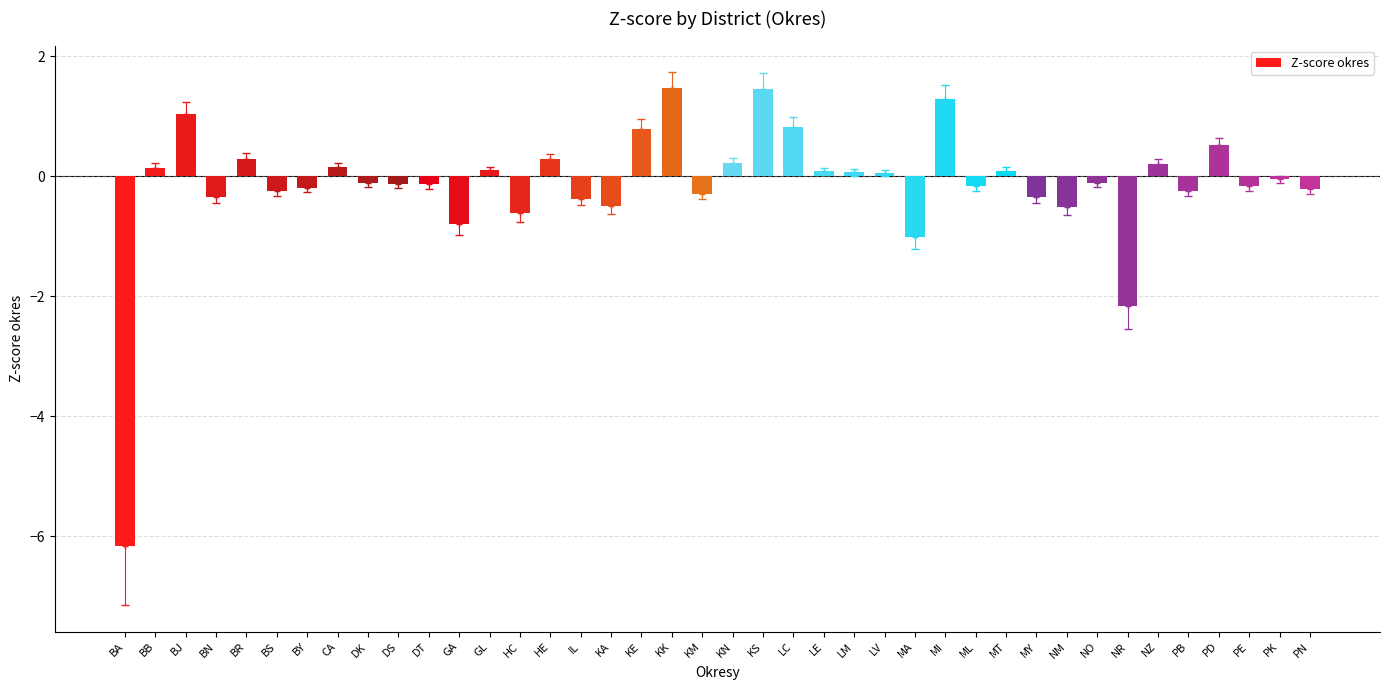

Between BB and DT, which is larger?

BB